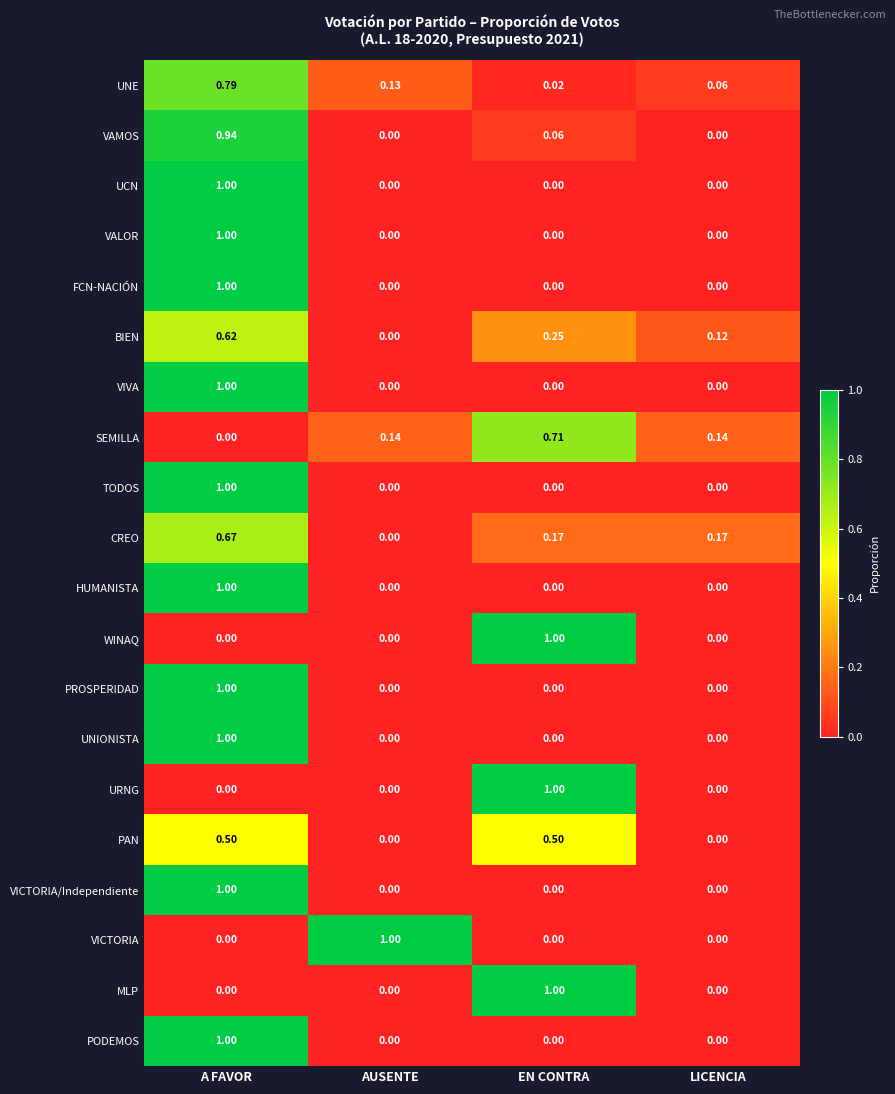

Is the value of VAMOS at A FAVOR greater than the value of VICTORIA/Independiente at AUSENTE?

Yes